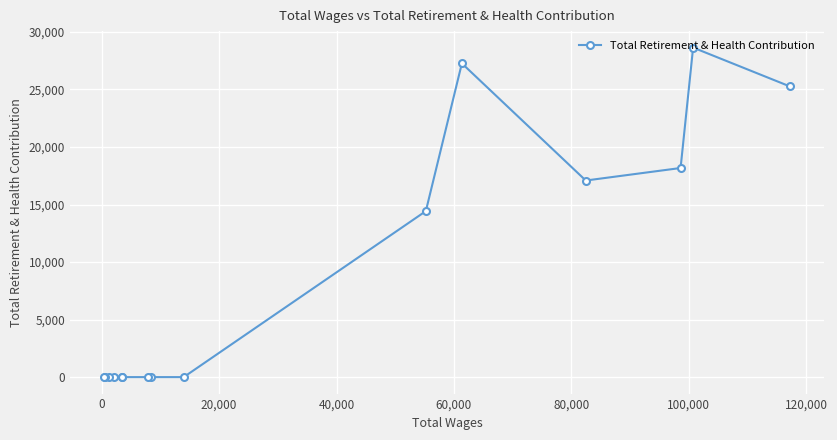

What is the sum of all values?

130854